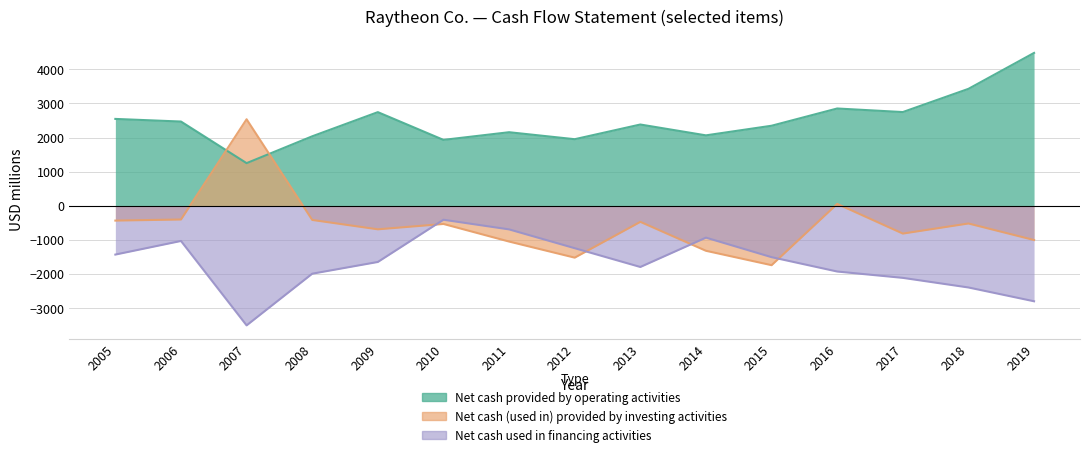

At which category is the sum across all series the highest?

2006